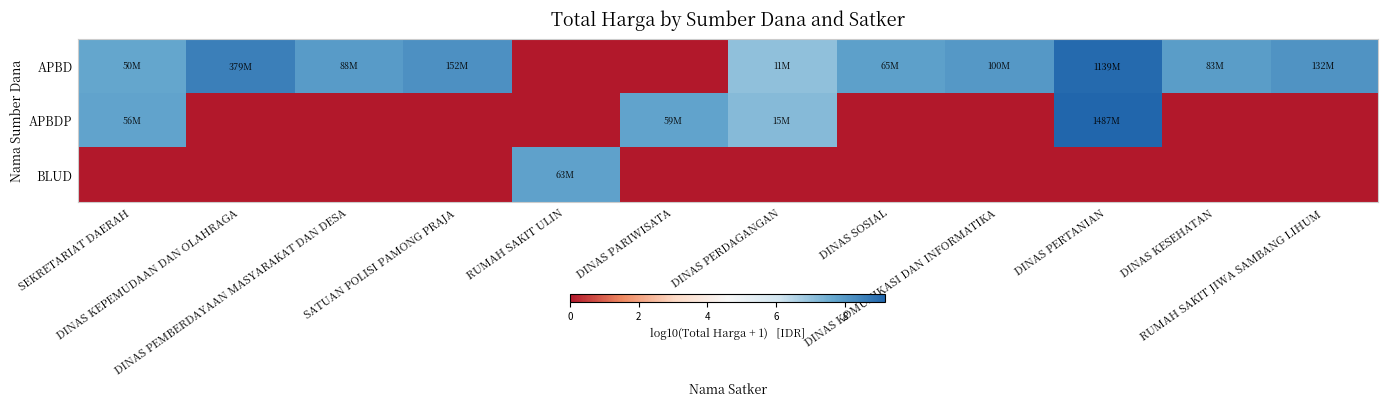

At how many categories does at least one series exceed 8?

5